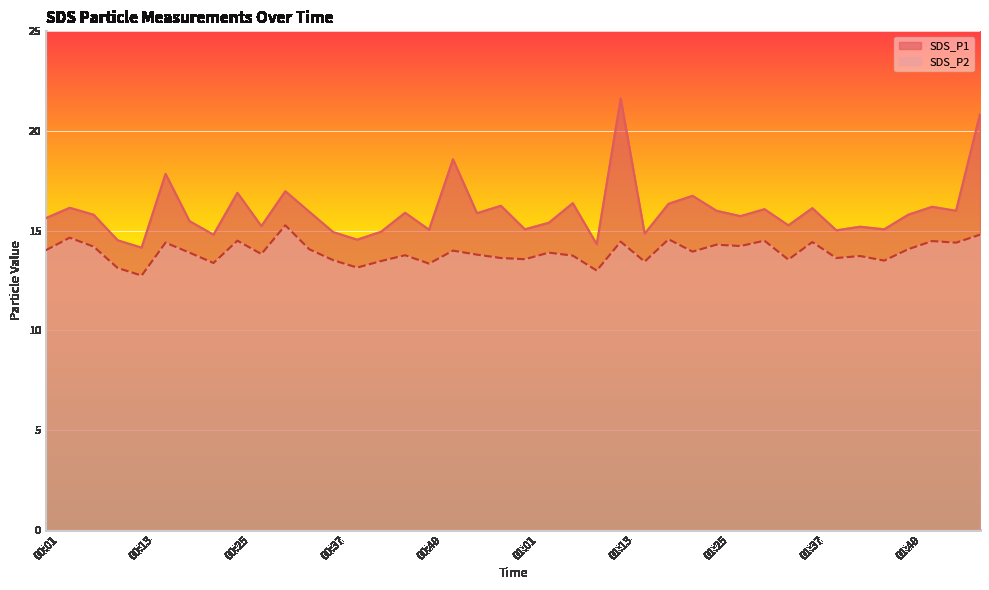

What position from the right is 01:43?

6